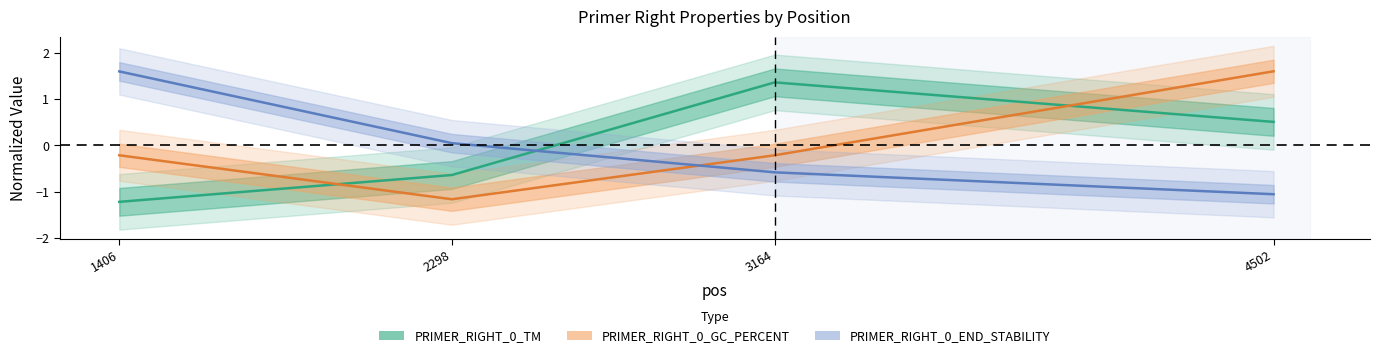

At how many categories does at least one series exceed -1?

4